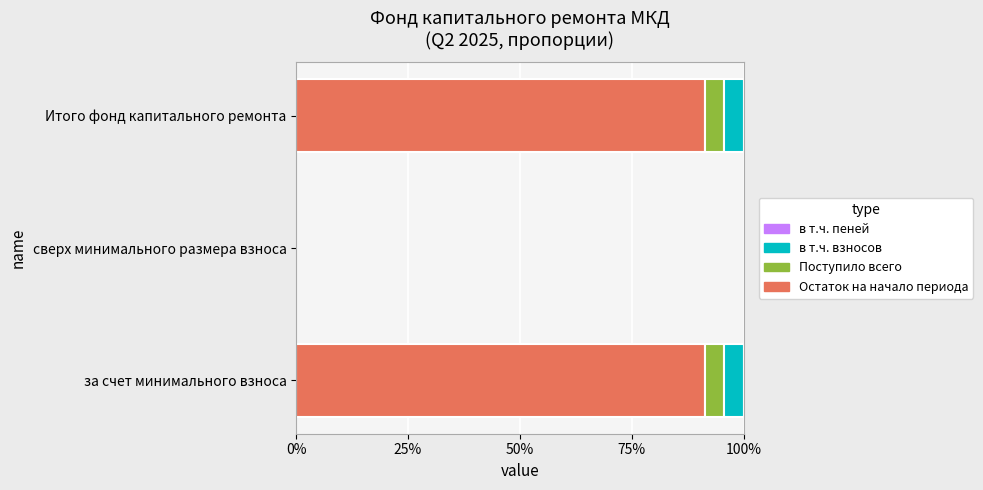

Which series has the largest range (max minus min)?

Остаток на начало периода